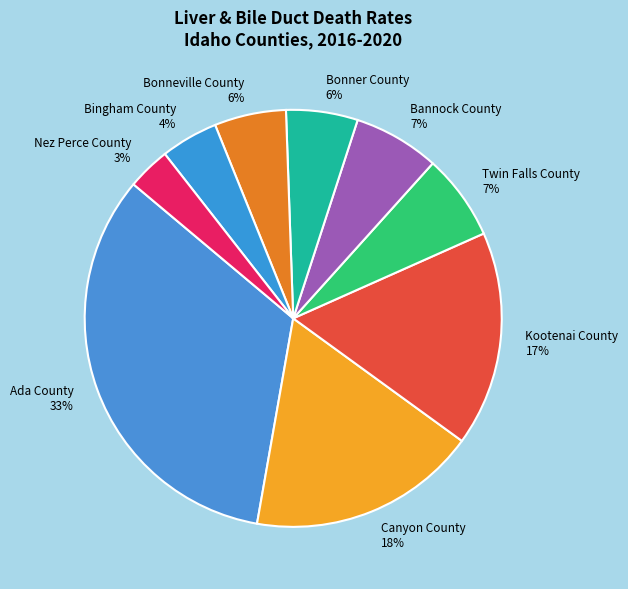

Does Kootenai County account for over 50% of the chart?

No